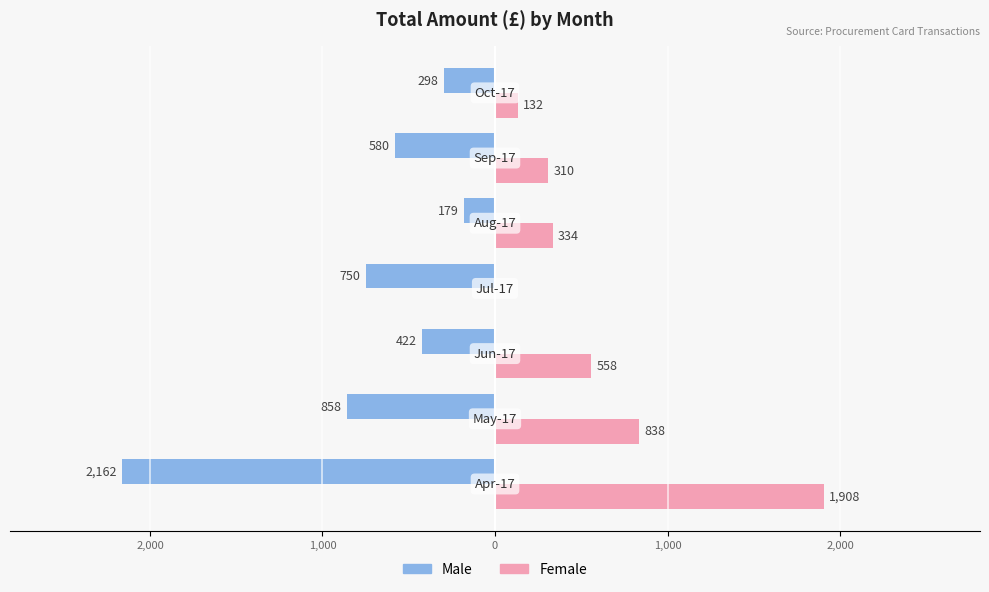

What are all the series names shown in the legend?

Male, Female